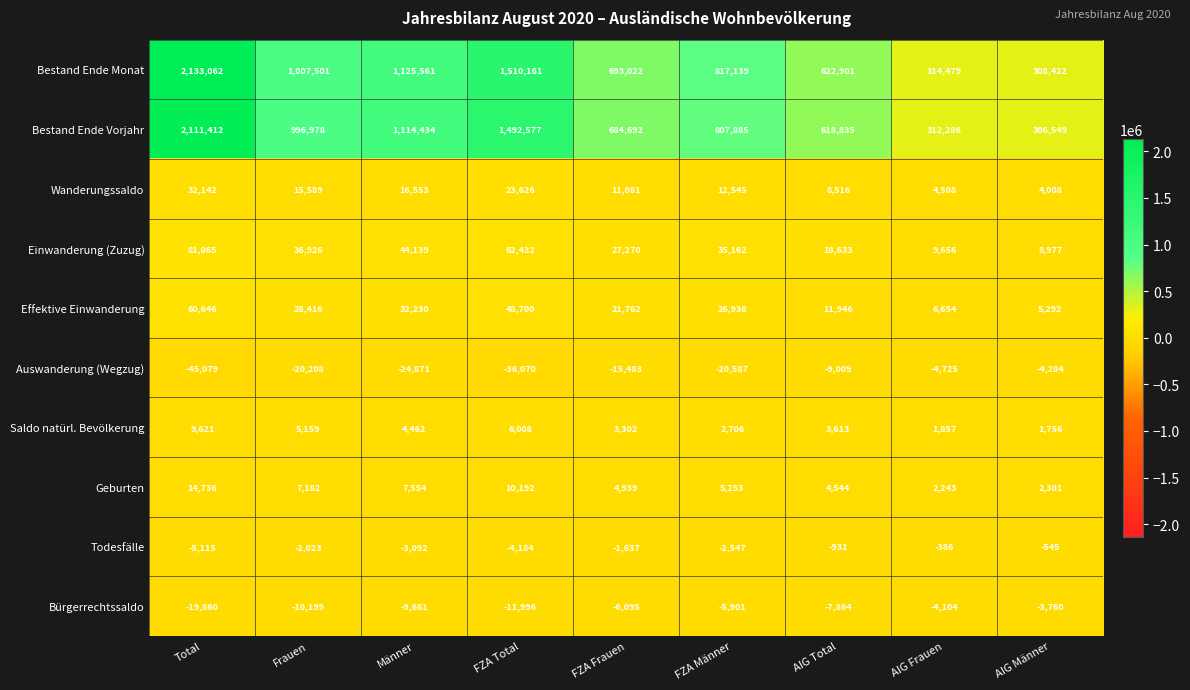

Read the Effektive Einwanderung value at FZA Total, to the nearest 10.

48700